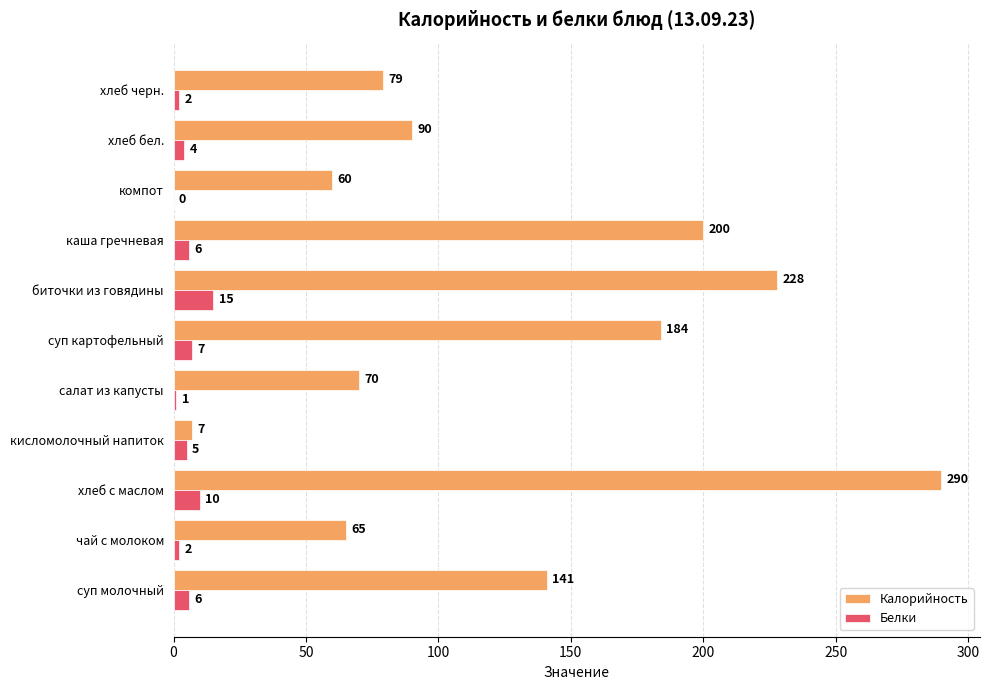

Where is Белки nearest to the value 7?

суп картофельный